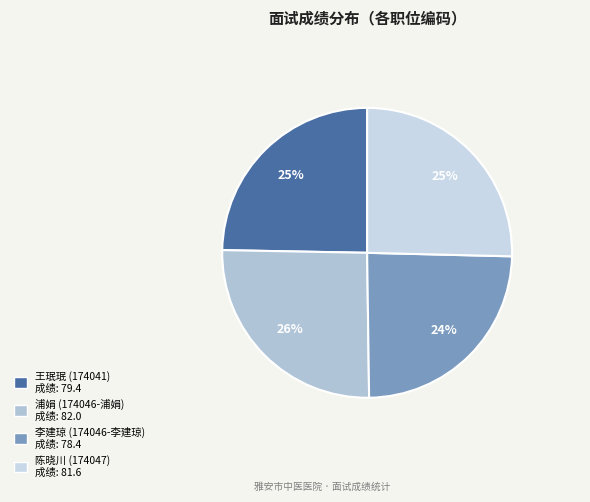

Does any single category account for the majority?

No